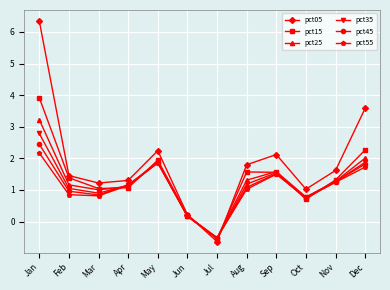

What is the lowest value of the pct35 series?

-0.5